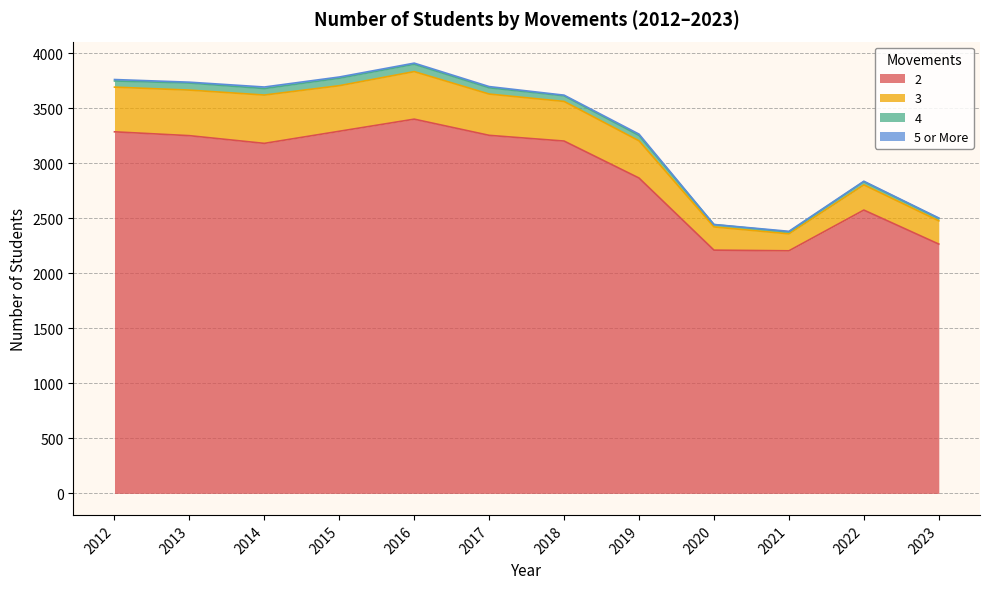

Does the chart have visible grid lines?

Yes